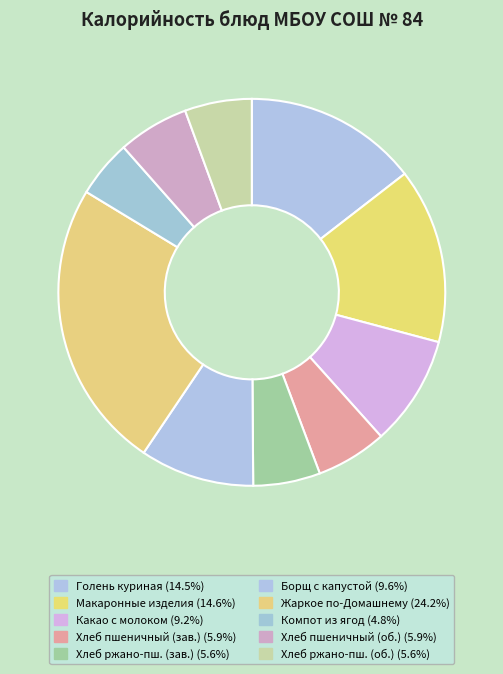

How many slices are in this pie chart?

10